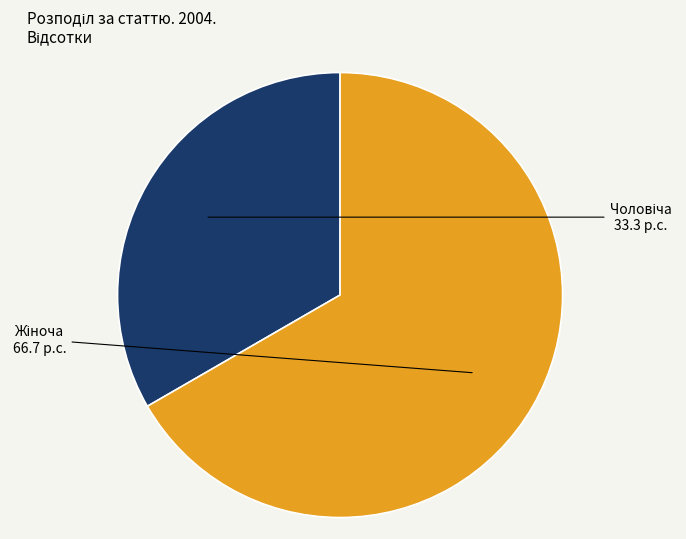

Count the number of slices in the pie.

2